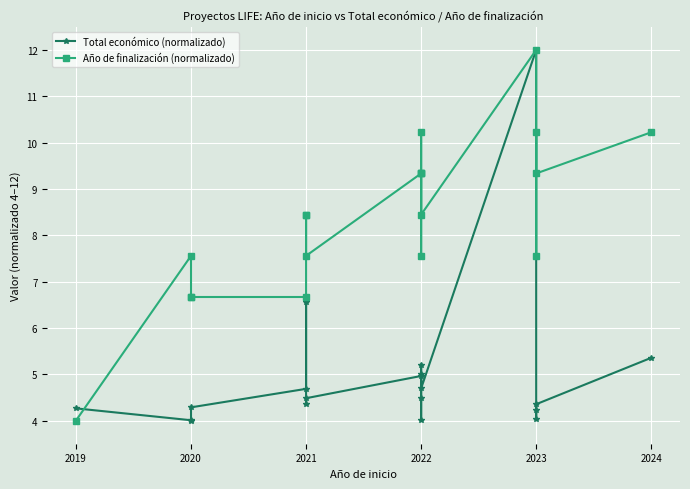

How many values in the Año de finalización (normalizado) series are below 8?

8